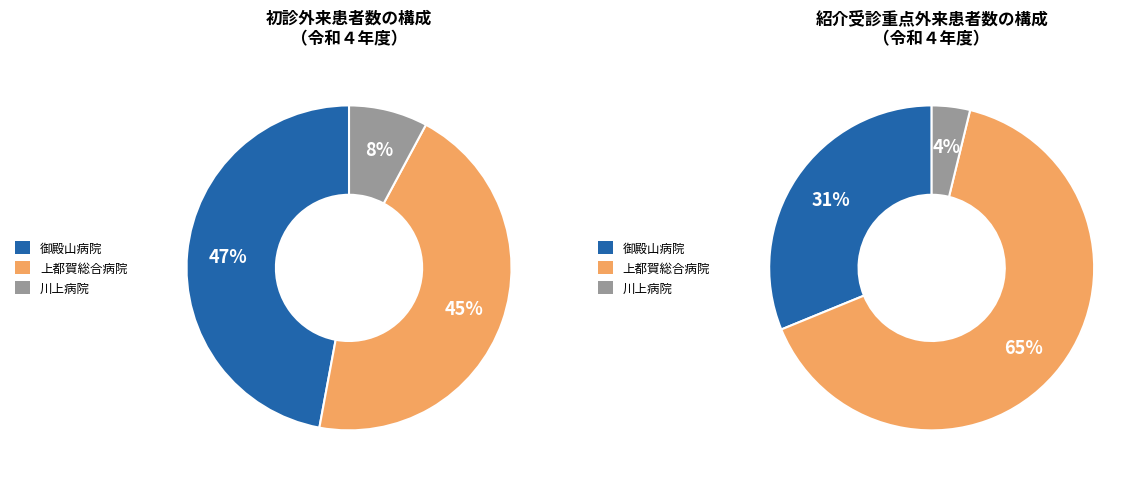

Rank the categories by value from lowest to highest.

川上病院, 上都賀総合病院, 御殿山病院